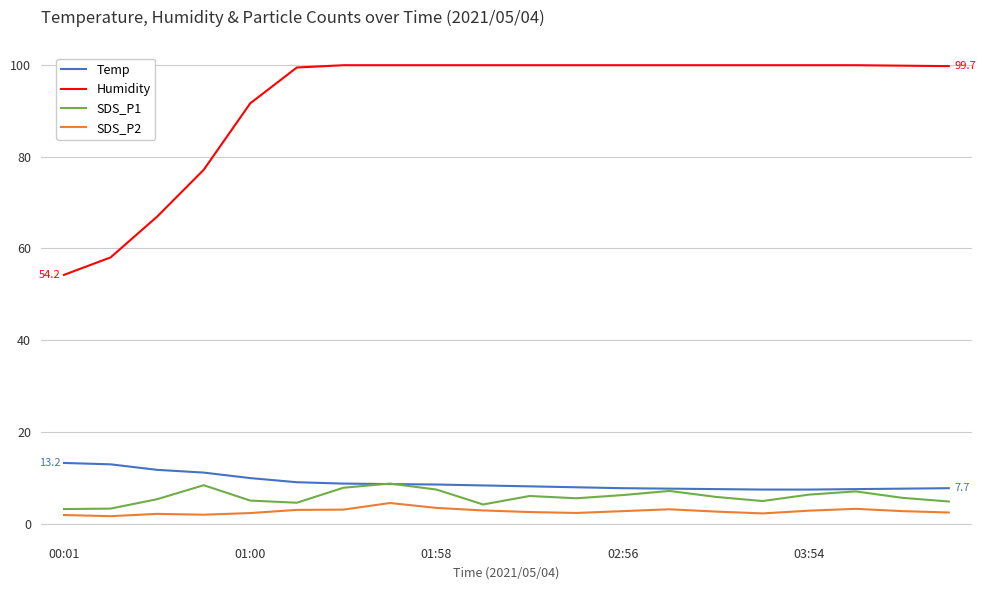

Rank the series by their maximum value, from lowest to highest.

SDS_P2, SDS_P1, Temp, Humidity